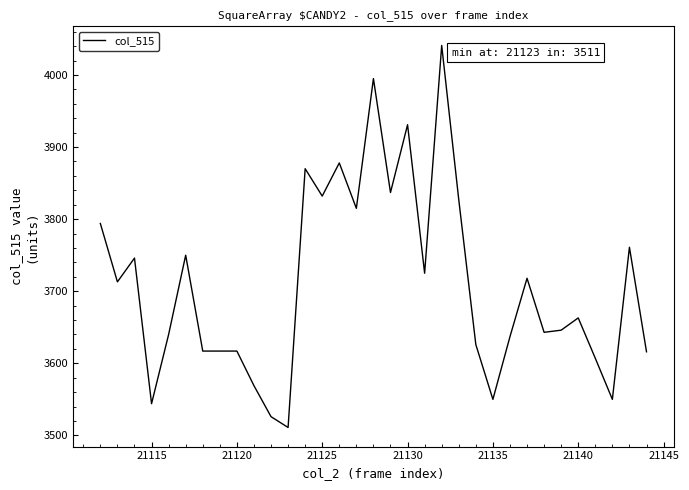

What is the greatest value displayed?

4041